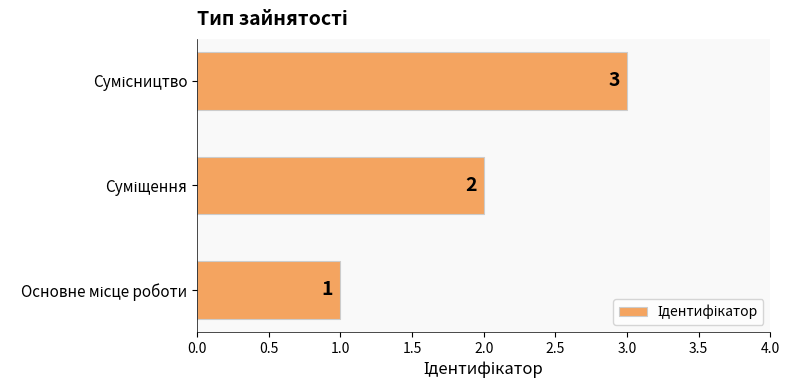

How many values are between 1 and 3?

3